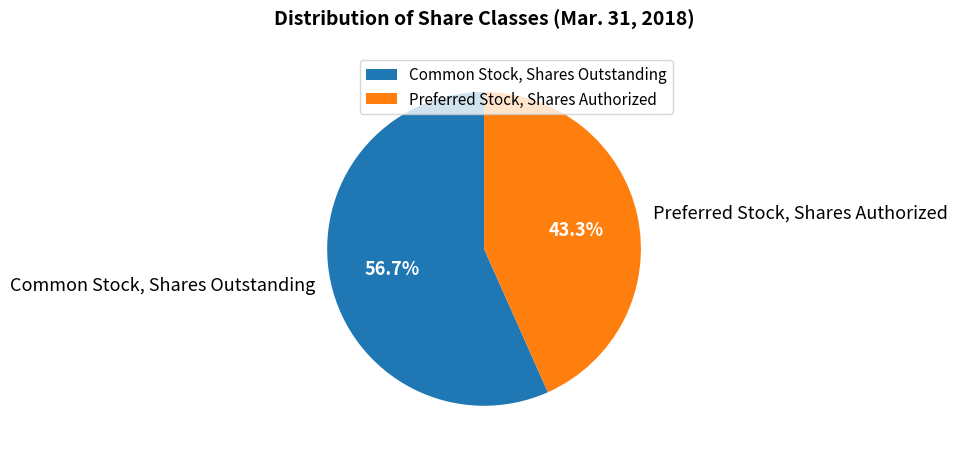

To the nearest percent, what is the combined percentage of Preferred Stock, Shares Authorized and Common Stock, Shares Outstanding?

100%